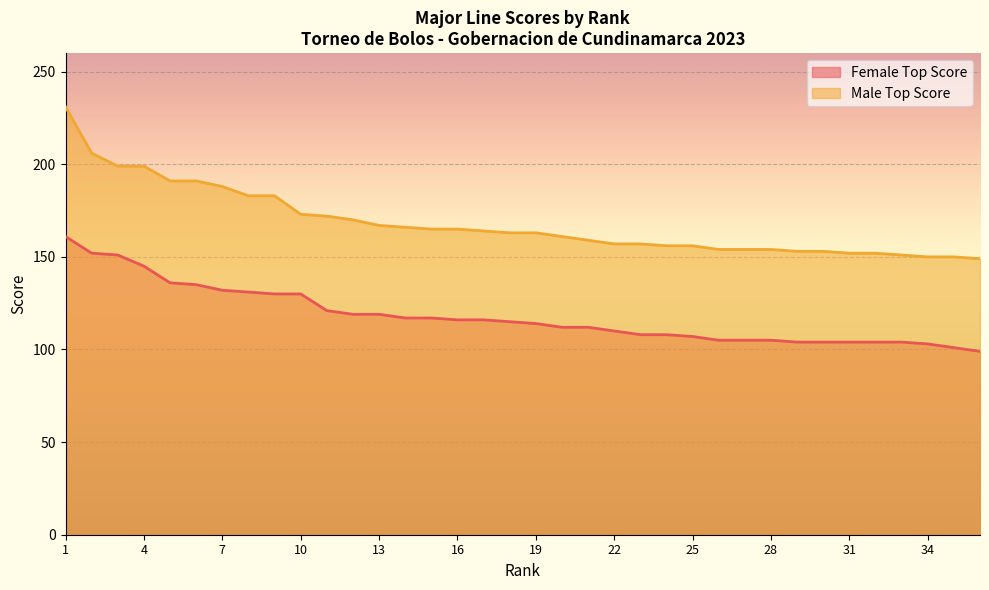

Reading left to right, transcribe all the data shown in this chart.

Female Top Score: 1=161	2=152	3=151	4=145	5=136	6=135	7=132	8=131	9=130	10=130	11=121	12=119	13=119	14=117	15=117	16=116	17=116	18=115	19=114	20=112	21=112	22=110	23=108	24=108	25=107	26=105	27=105	28=105	29=104	30=104	31=104	32=104	33=104	34=103	35=101	36=99
Male Top Score: 1=231	2=206	3=199	4=199	5=191	6=191	7=188	8=183	9=183	10=173	11=172	12=170	13=167	14=166	15=165	16=165	17=164	18=163	19=163	20=161	21=159	22=157	23=157	24=156	25=156	26=154	27=154	28=154	29=153	30=153	31=152	32=152	33=151	34=150	35=150	36=149